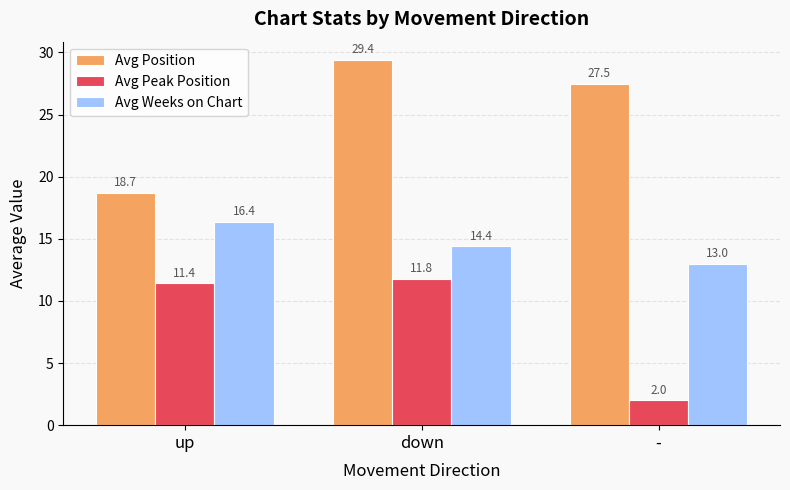

What is the sum of the Avg Position values at down and up?

48.1